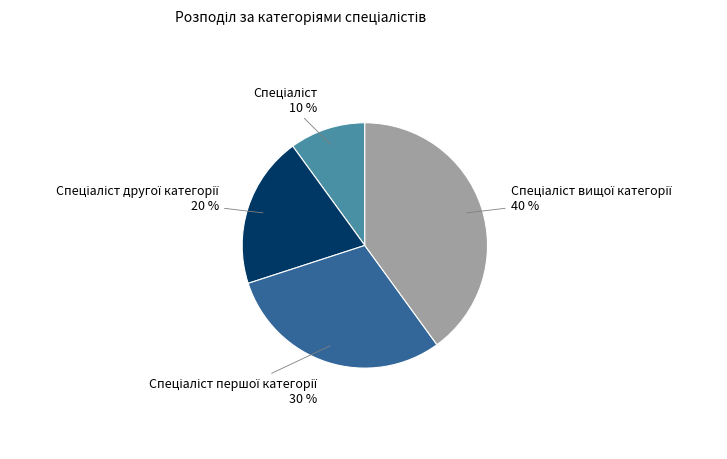

To the nearest percent, what is the average slice percentage?

25%